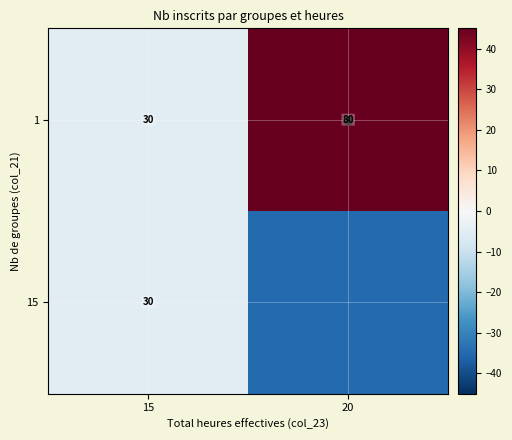

The 15 series shows -8 at 15. True or false?

False